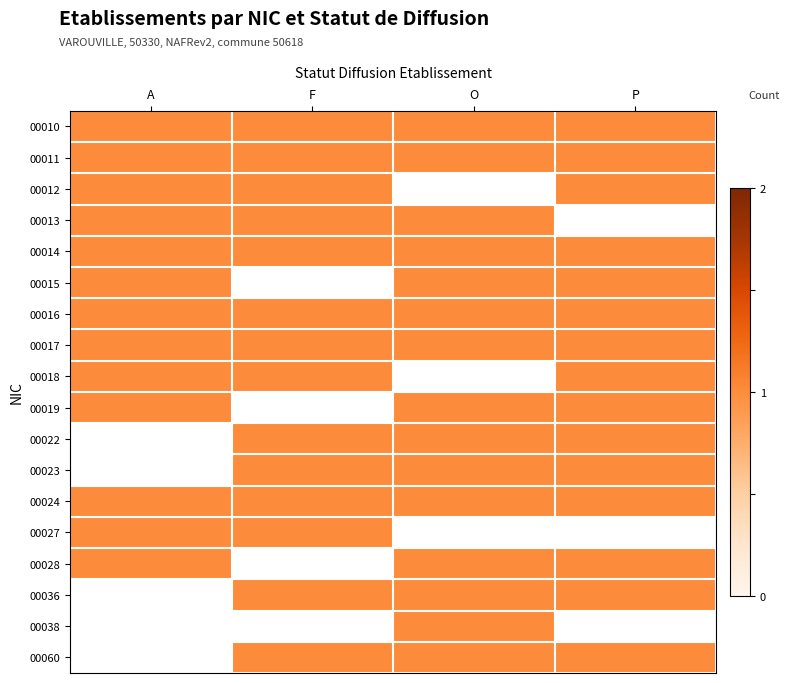

At how many categories does at least one series exceed 0?

4